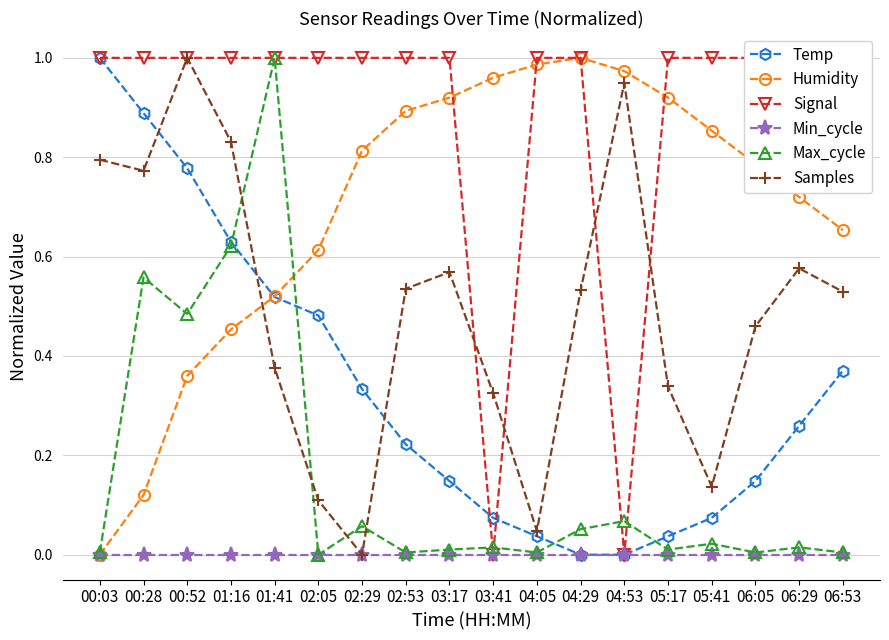

True or false: Min_cycle and Temp intersect in this chart.

False